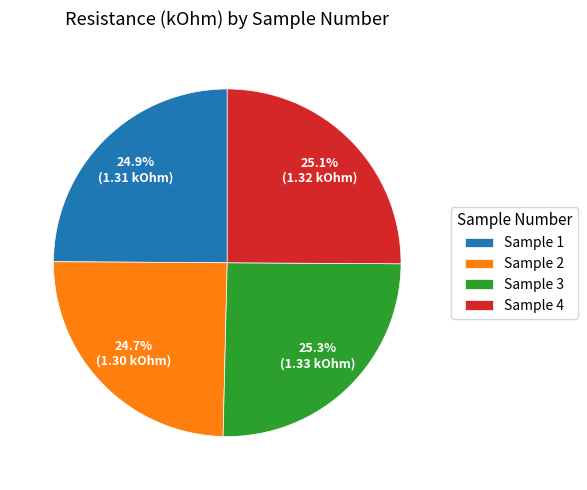

What is the ratio of the value at Sample 2 to the value at Sample 1?

1.0